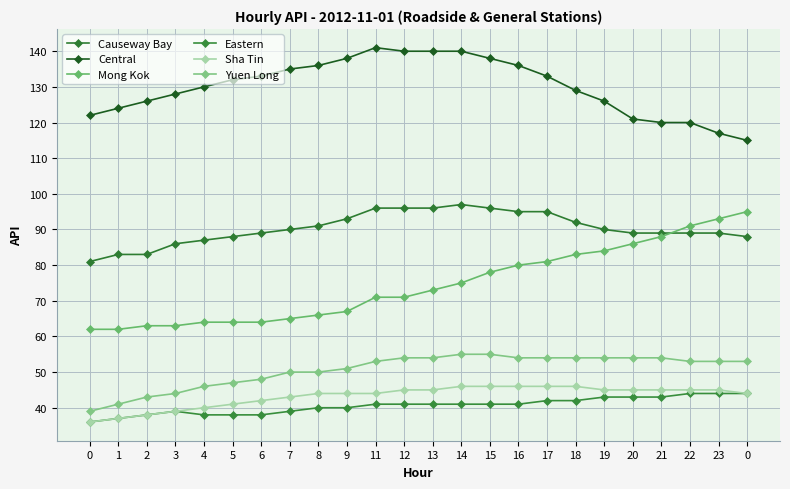

Reading left to right, extract all data points from this chart.

Causeway Bay: 81	83	83	86	87	88	89	90	91	93	96	96	96	97	96	95	95	92	90	89	89	89	89	88
Central: 122	124	126	128	130	132	133	135	136	138	141	140	140	140	138	136	133	129	126	121	120	120	117	115
Mong Kok: 62	62	63	63	64	64	64	65	66	67	71	71	73	75	78	80	81	83	84	86	88	91	93	95
Eastern: 36	37	38	39	38	38	38	39	40	40	41	41	41	41	41	41	42	42	43	43	43	44	44	44
Sha Tin: 36	37	38	39	40	41	42	43	44	44	44	45	45	46	46	46	46	46	45	45	45	45	45	44
Yuen Long: 39	41	43	44	46	47	48	50	50	51	53	54	54	55	55	54	54	54	54	54	54	53	53	53